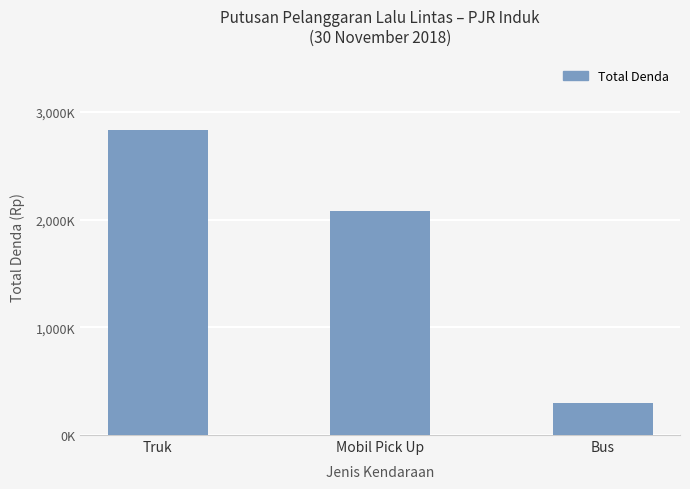

Are the bars horizontal?

No